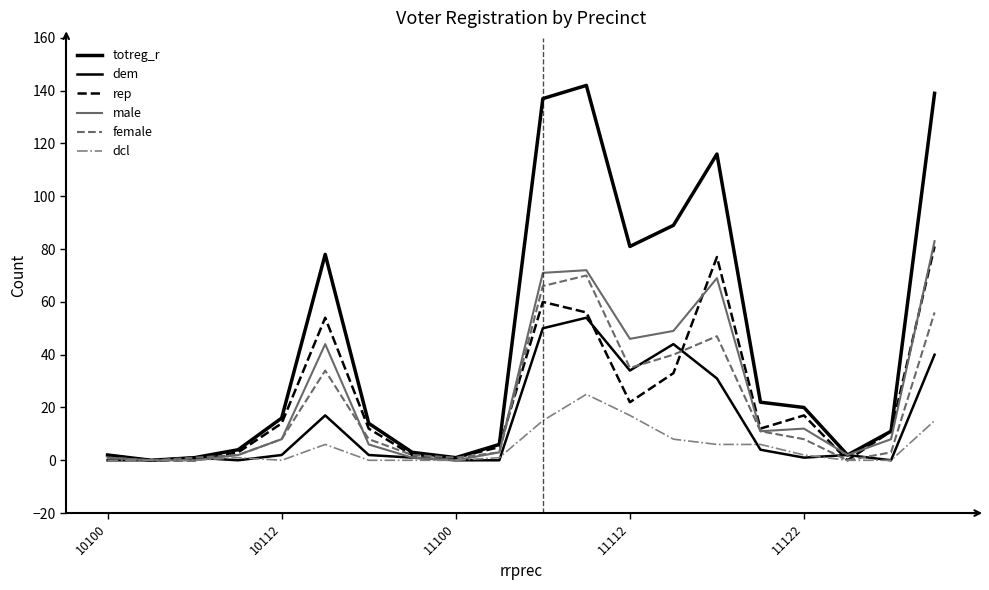

Does the chart have visible grid lines?

No